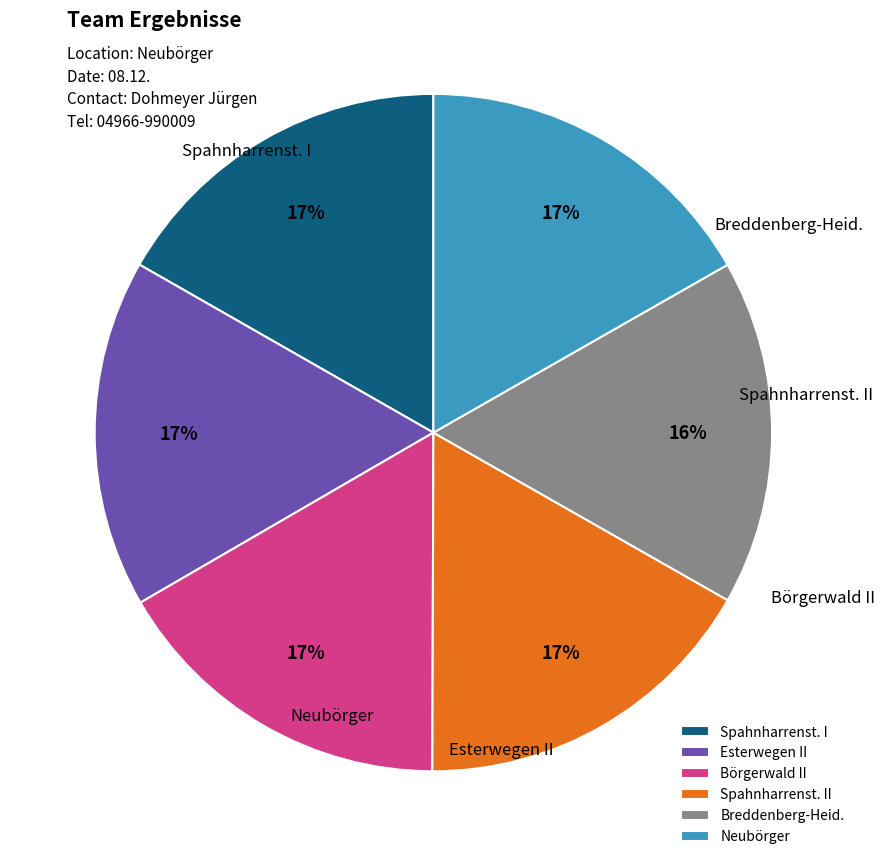

Combined, do Esterwegen II and Spahnharrenst. I account for over 50%?

No